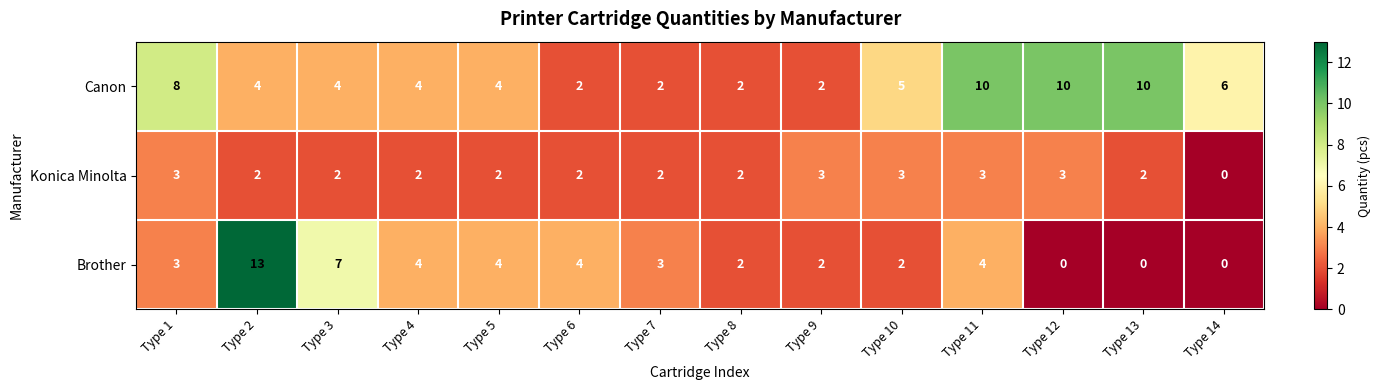

At which category is the sum across all series the highest?

Type 2